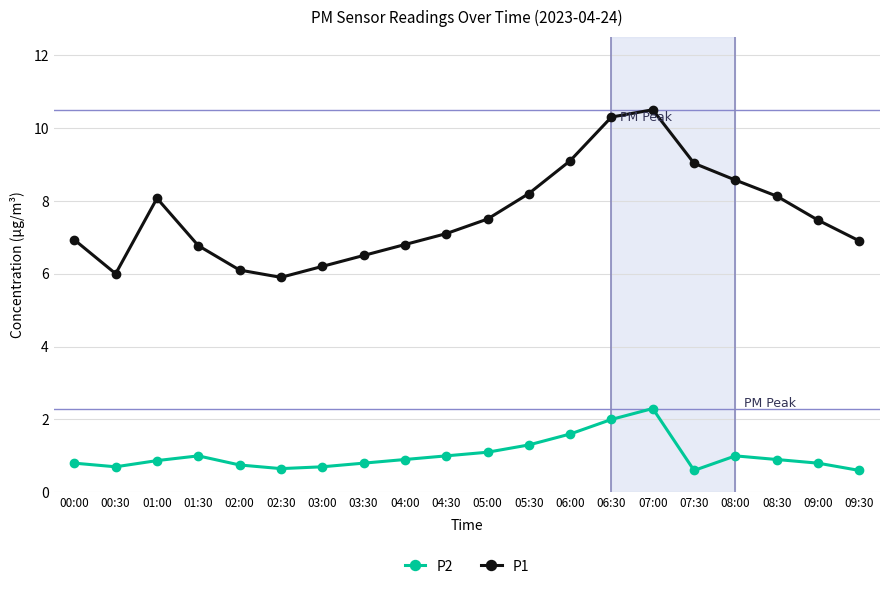

What is the lowest value of the P1 series?

5.9